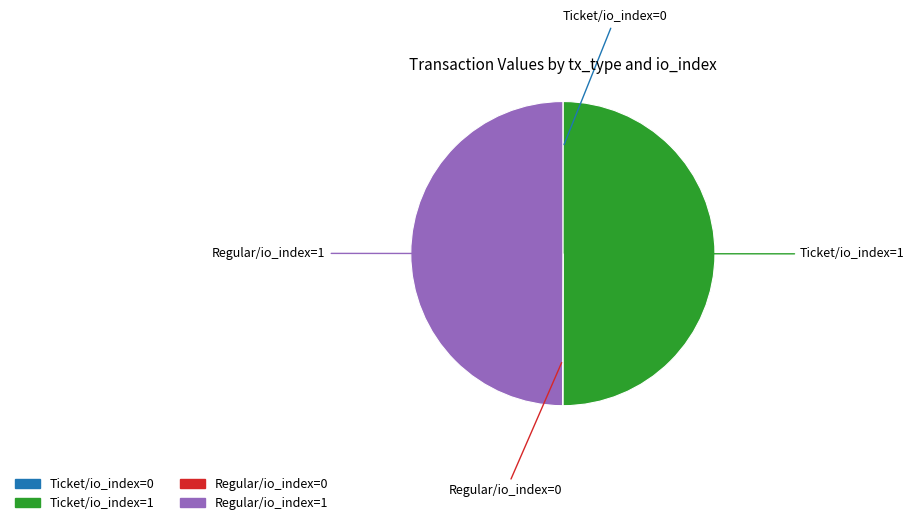

What is the ratio of the value at Regular/io_index=1 to the value at Ticket/io_index=1?

1.0